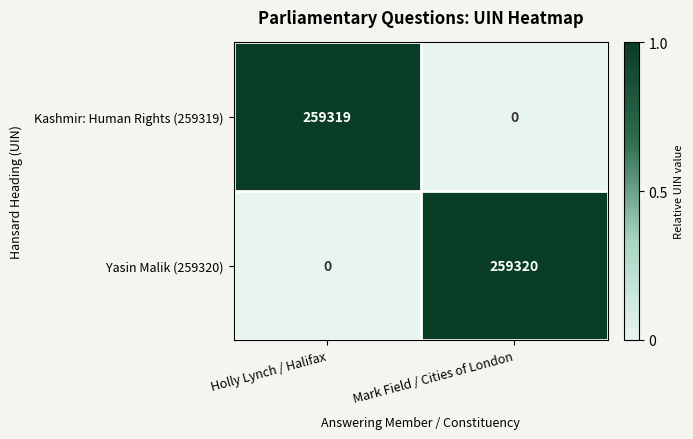

List the series in order of their peak value, lowest first.

Kashmir: Human Rights (259319), Yasin Malik (259320)